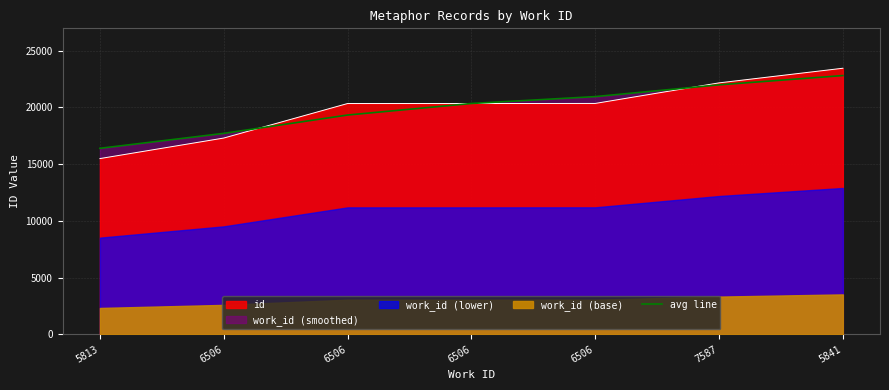

Reading left to right, what are all the values shown in this chart?

5813=16398.0	6506=17714.0	6506=19332.0	6506=20349.0	6506=20956.0	7587=21992.7	5841=22812.0